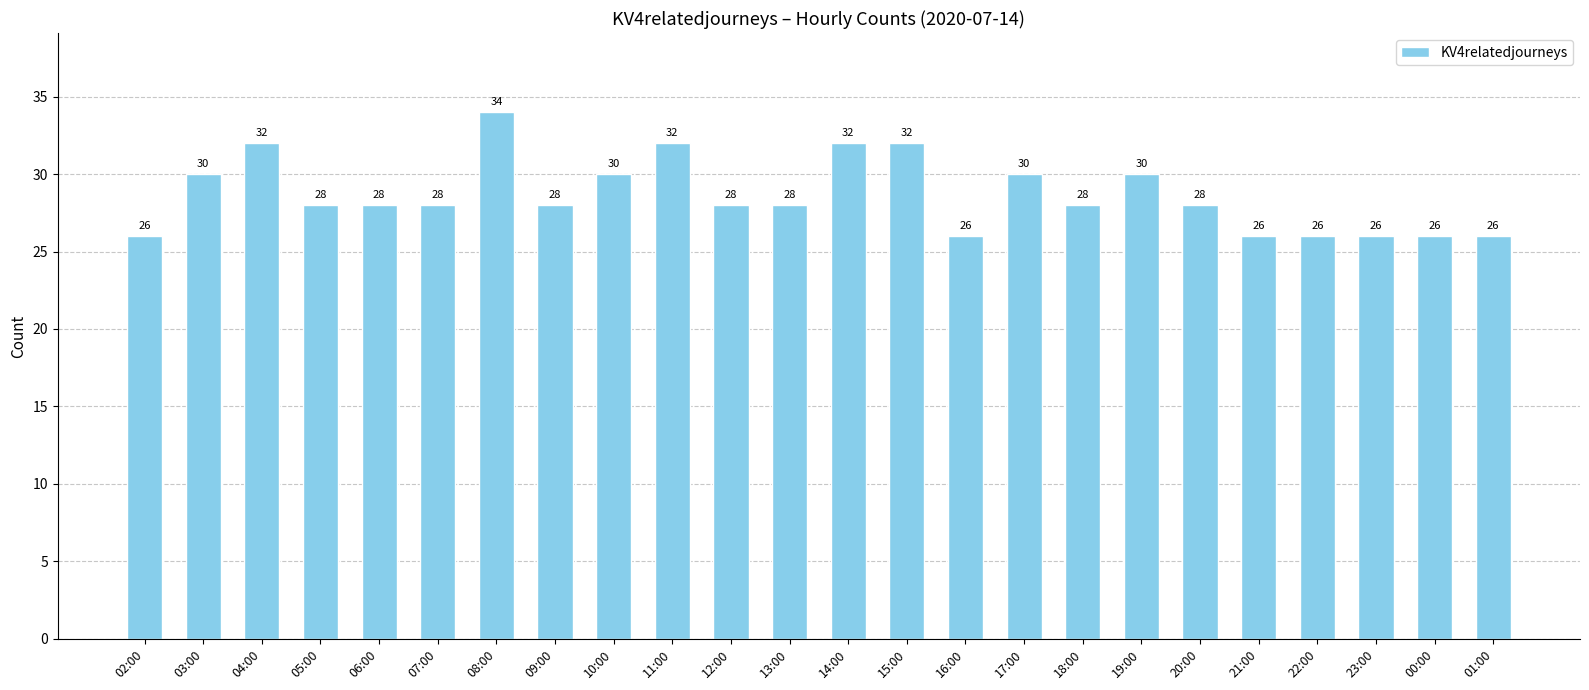

True or false: the data shows 14 at 02:00.

False